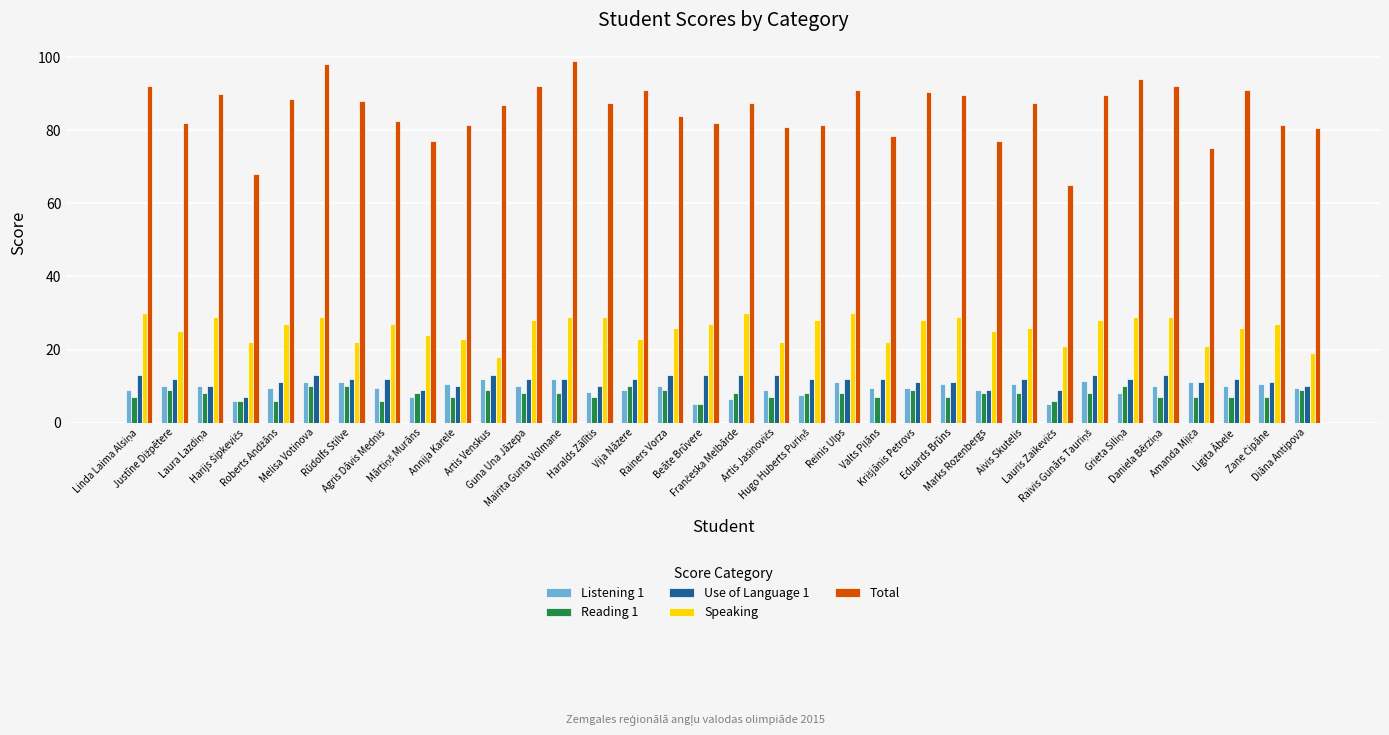

What is the value of the Total bar at the 6th from the left?

98.0